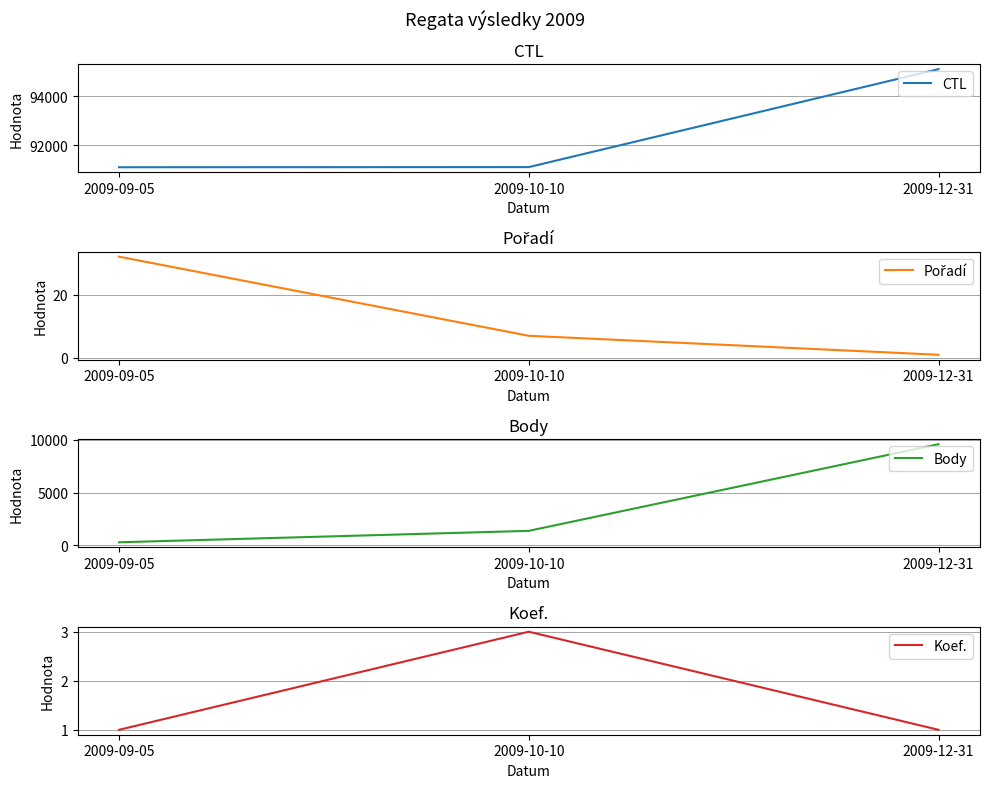

Rank the categories by CTL value from lowest to highest.

2009-09-05, 2009-10-10, 2009-12-31